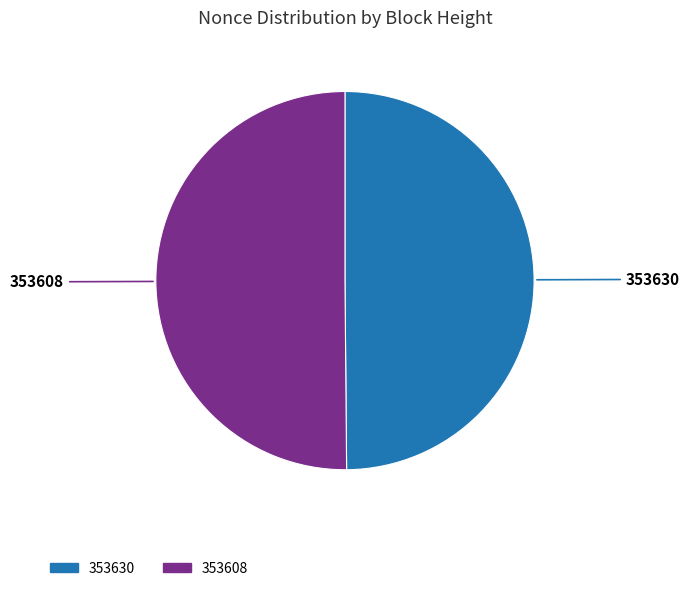

What is the ratio of the value at 353630 to the value at 353608?

1.0